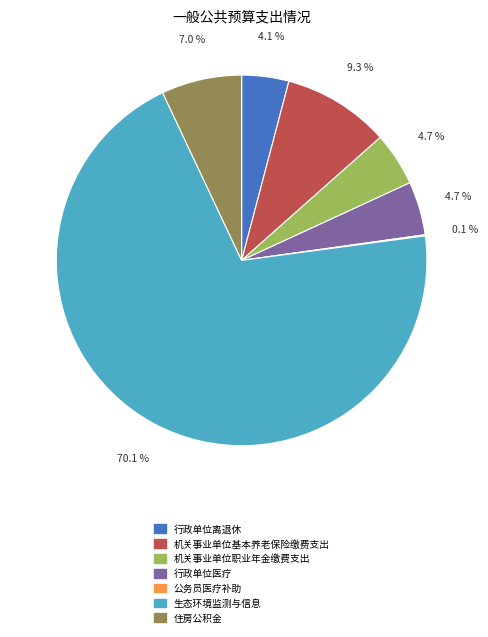

Which category has the biggest portion of the pie?

生态环境监测与信息